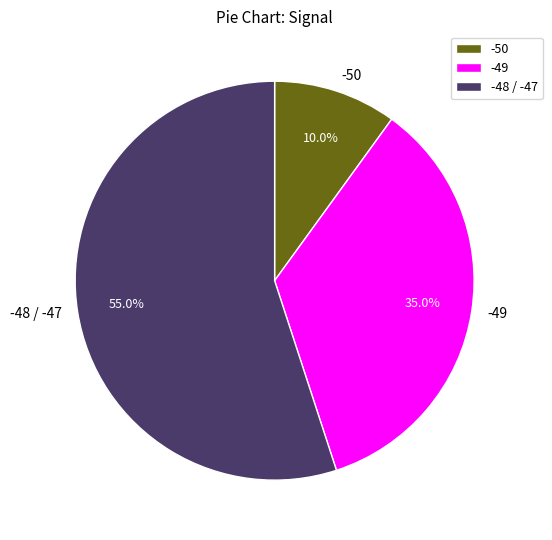

Is the sum of -49 and -50 greater than half?

No